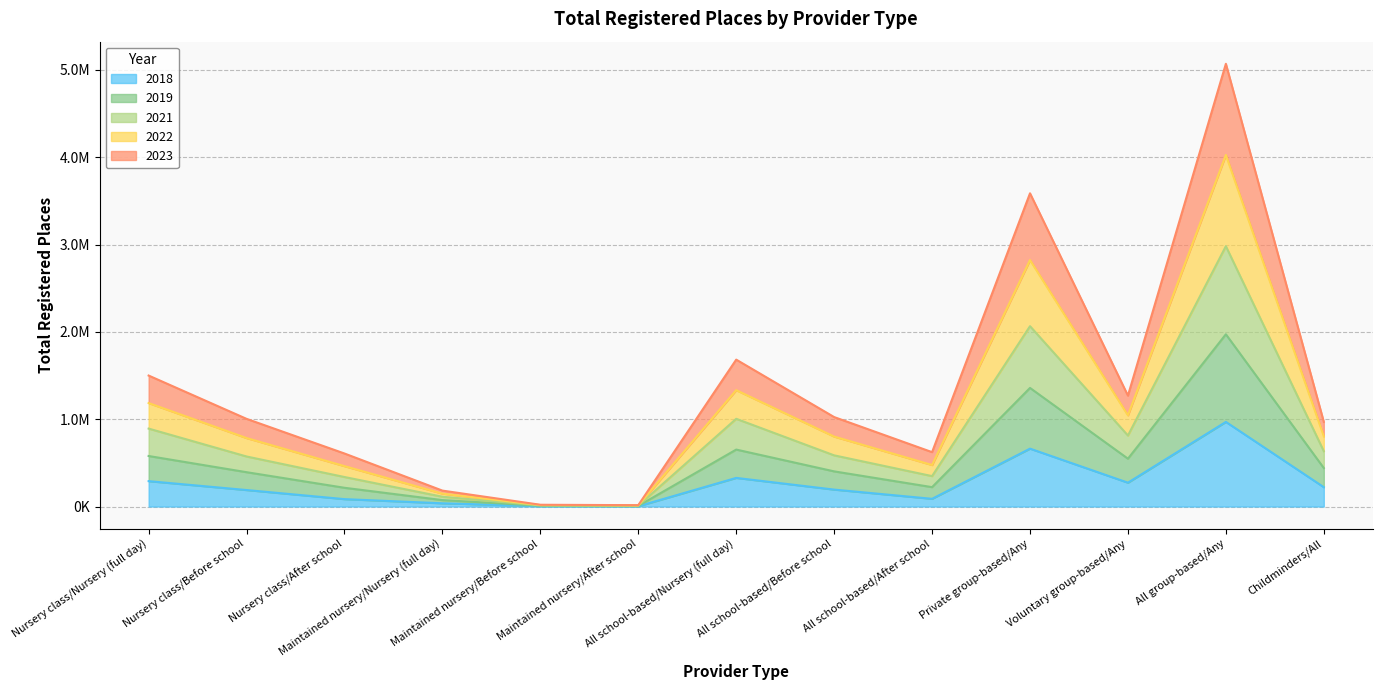

At which category is the sum across all series the highest?

All group-based/Any